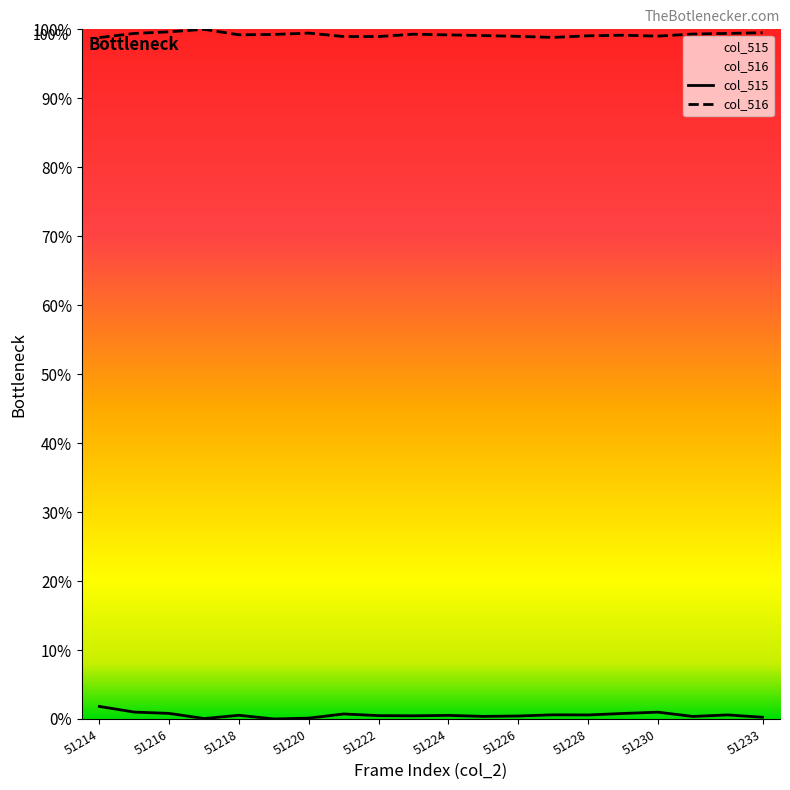

True or false: col_516 has a value of 1.0 at 51226.

True